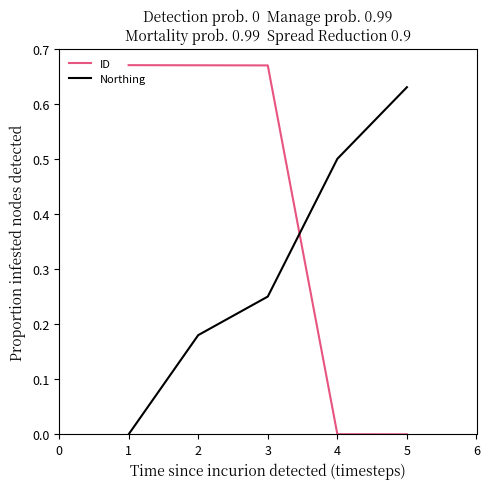

Between which two adjacent categories do Northing and ID first intersect?

3 and 4